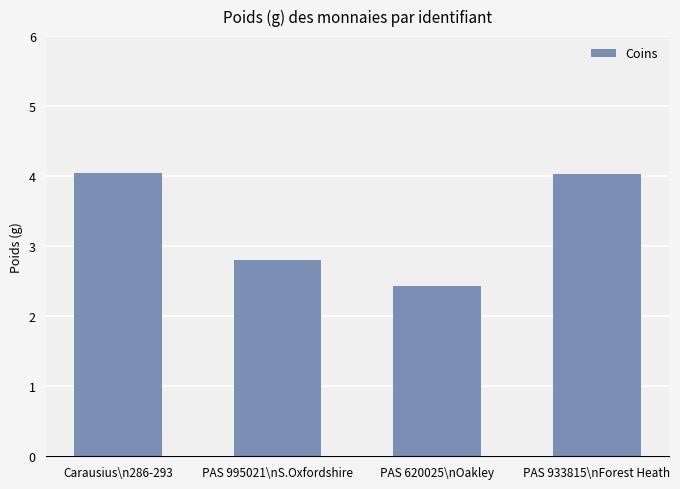

How many categories are shown in the chart?

4